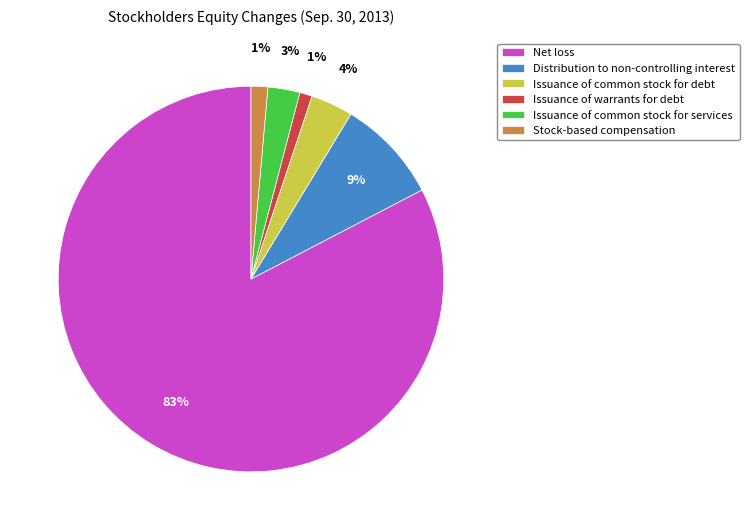

Is it true that Net loss is 83% of the pie?

True